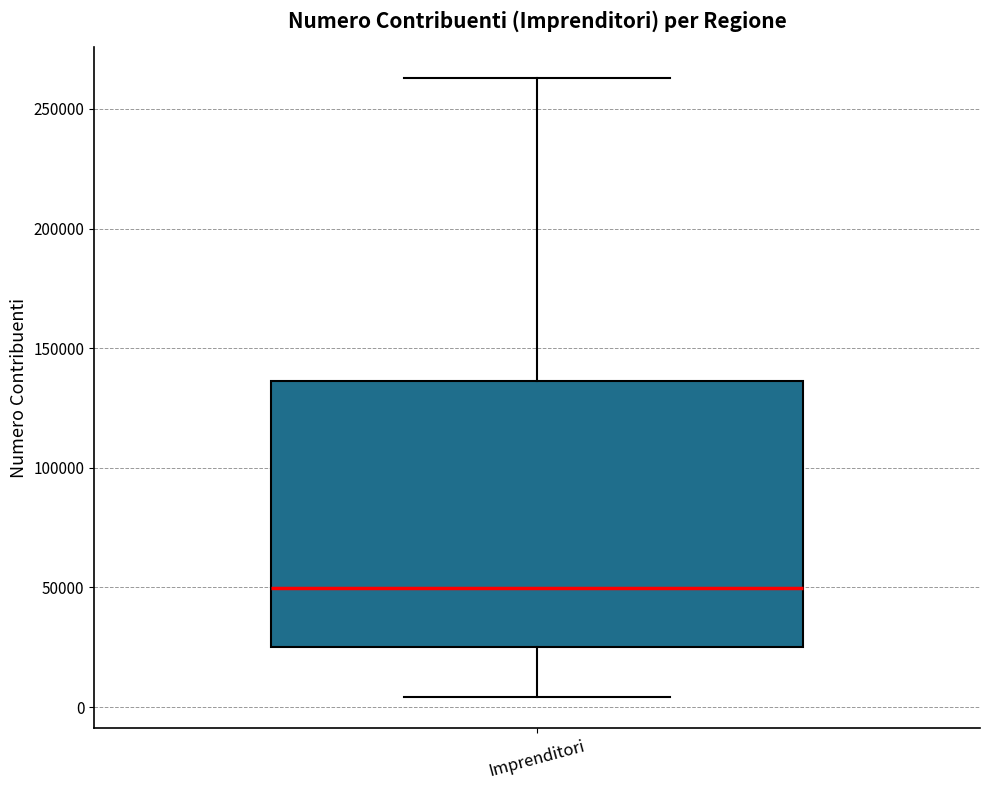

Where does the upper whisker of the box for Imprenditori end on the y-axis? The values are not printed on the chart, so give them approximately, as read against the axis.

265000